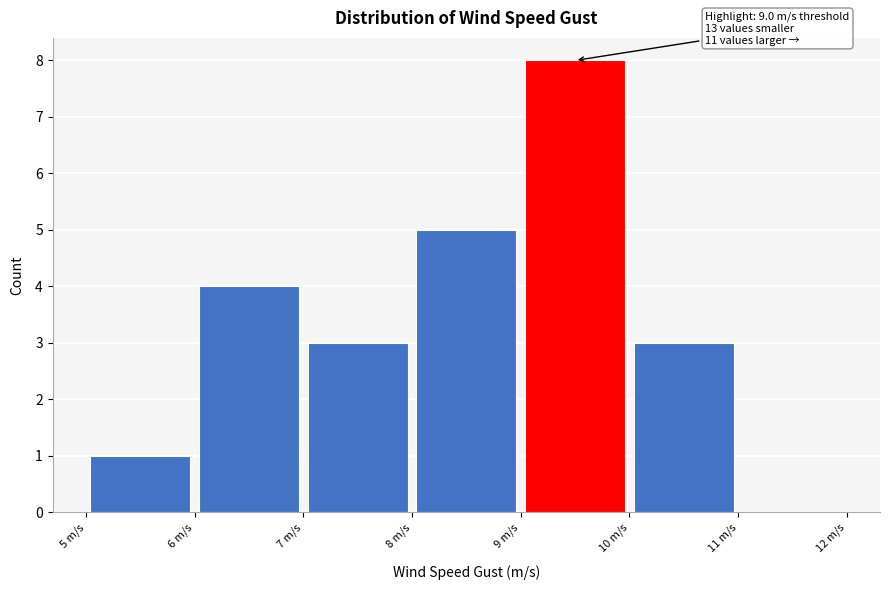

Over which range of the x-axis is the bar tallest?

9 to 10